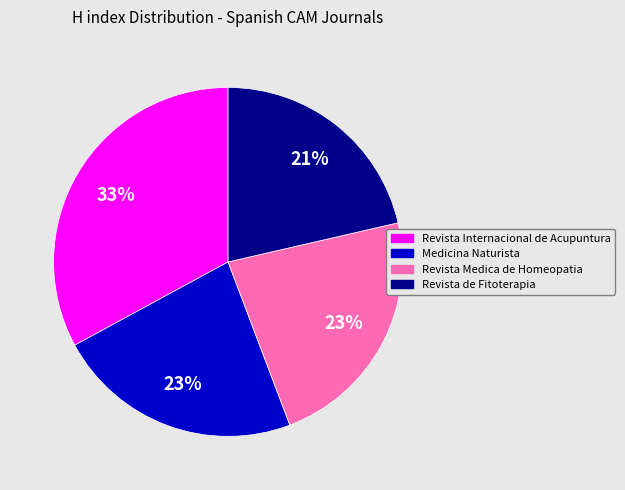

Which category has the smallest portion of the pie?

Revista de Fitoterapia